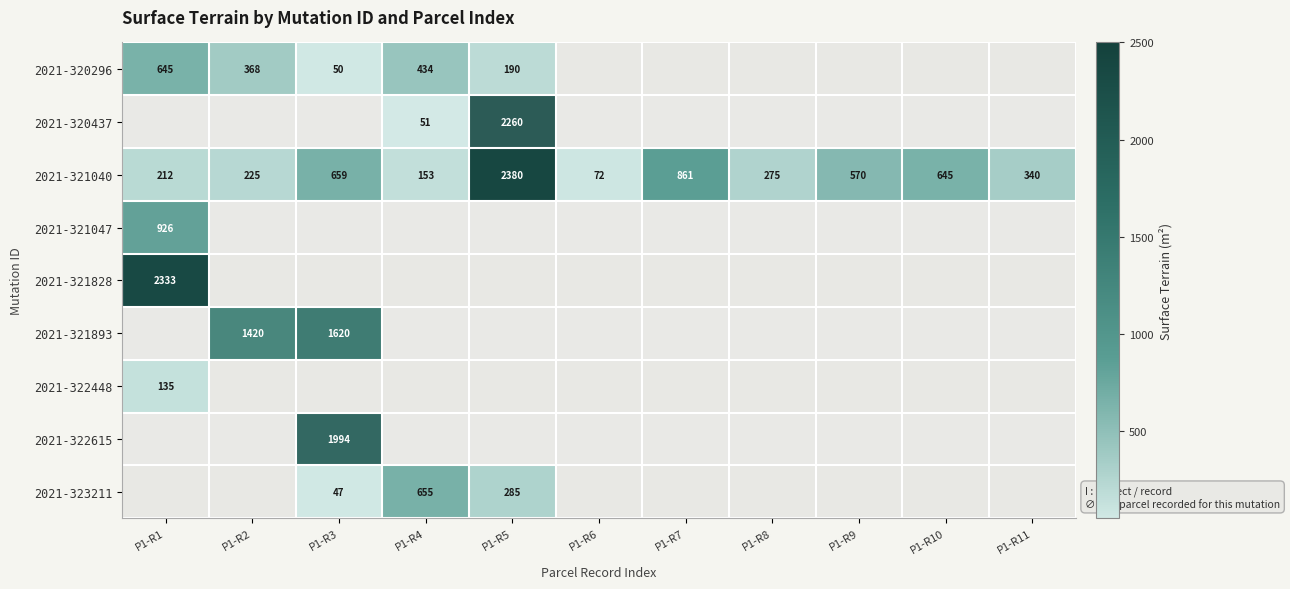

Rank the categories by 2021-321040 value from lowest to highest.

P1-R6, P1-R4, P1-R1, P1-R2, P1-R8, P1-R11, P1-R9, P1-R10, P1-R3, P1-R7, P1-R5